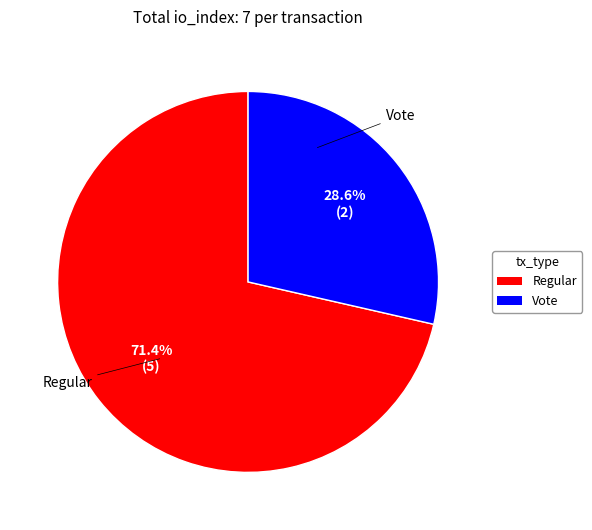

How many segments does this pie chart have?

2